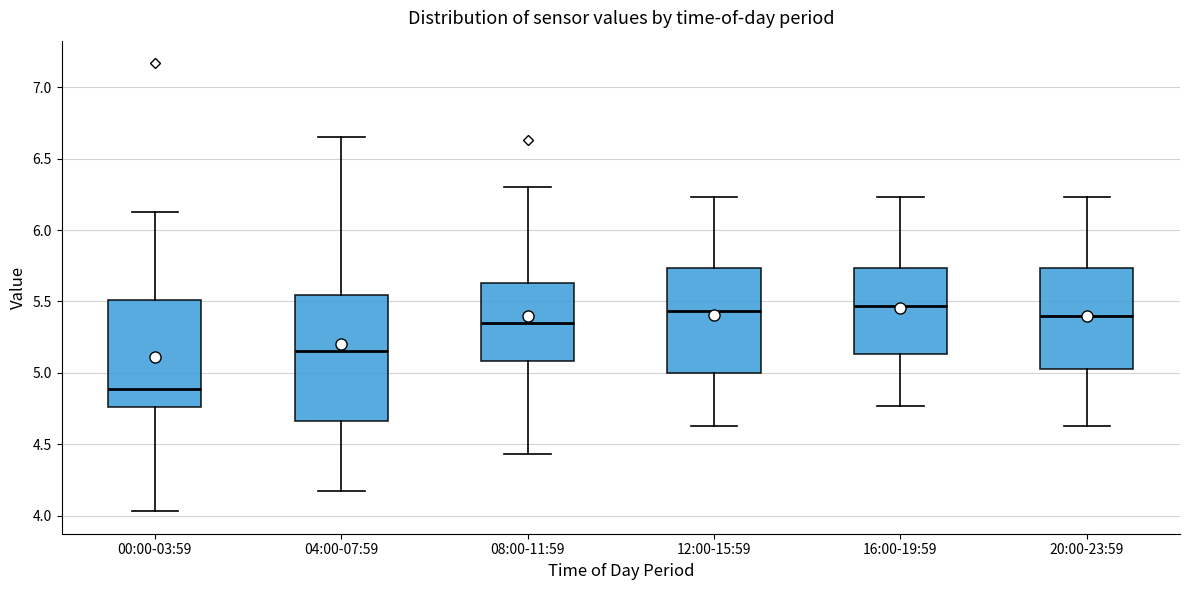

Which box's median line is the lowest?

00:00-03:59